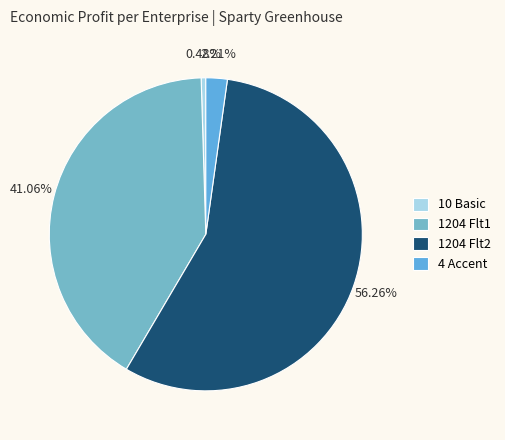

Does any single category account for the majority?

Yes